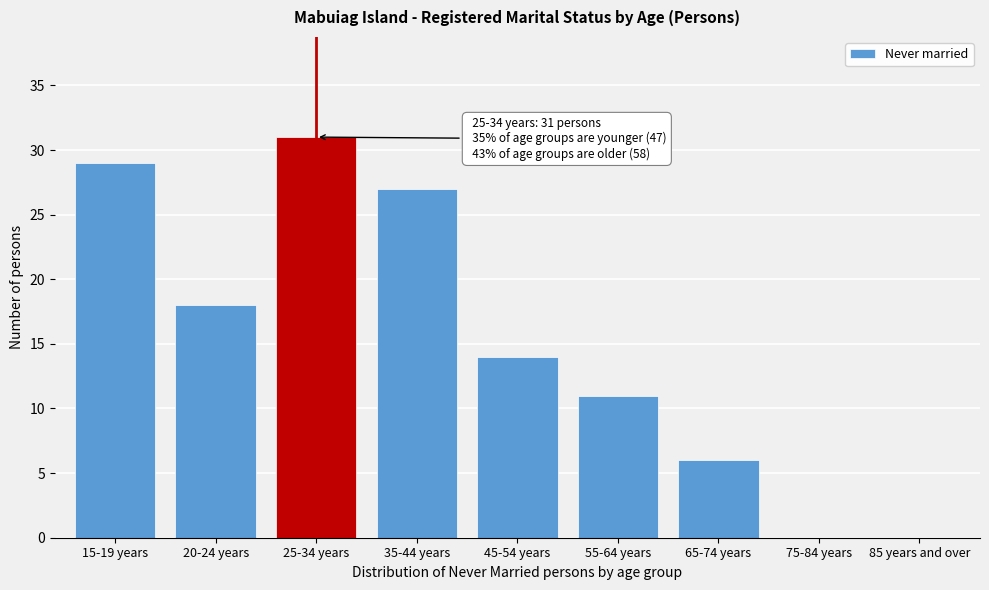

Reading left to right, list all the values displayed in this chart.

15-19 years=29	20-24 years=18	25-34 years=31	35-44 years=27	45-54 years=14	55-64 years=11	65-74 years=6	75-84 years=0	85 years and over=0